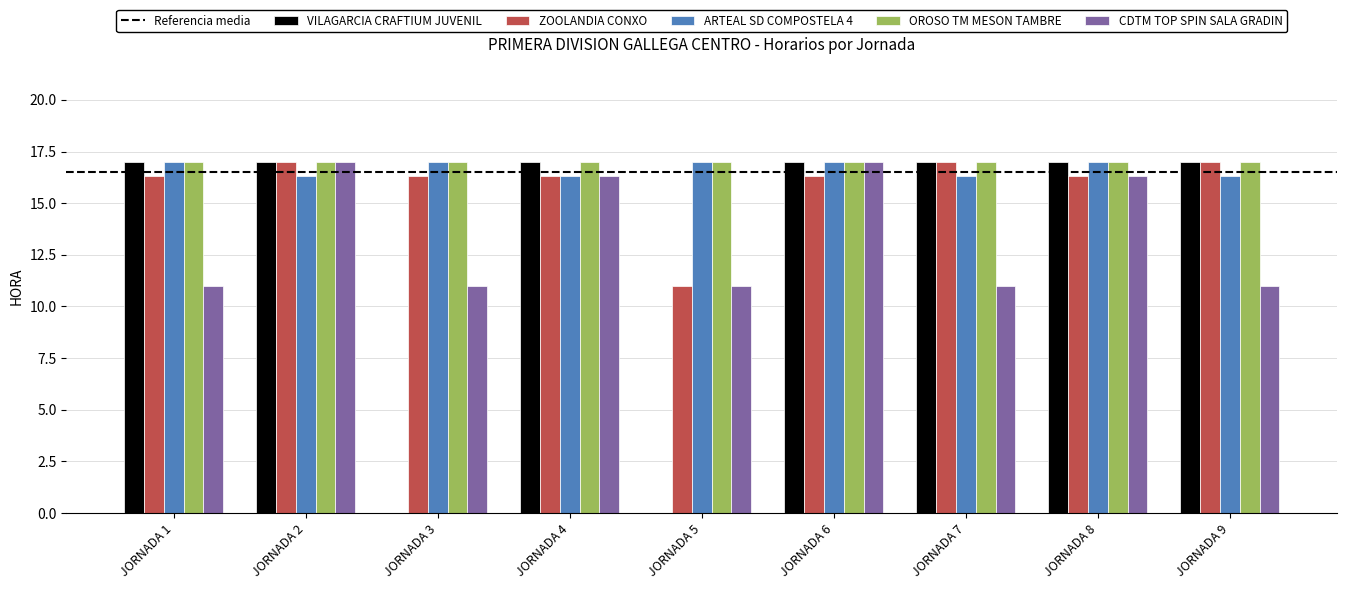

The ARTEAL SD COMPOSTELA 4 series shows 27.4 at JORNADA 5. True or false?

False